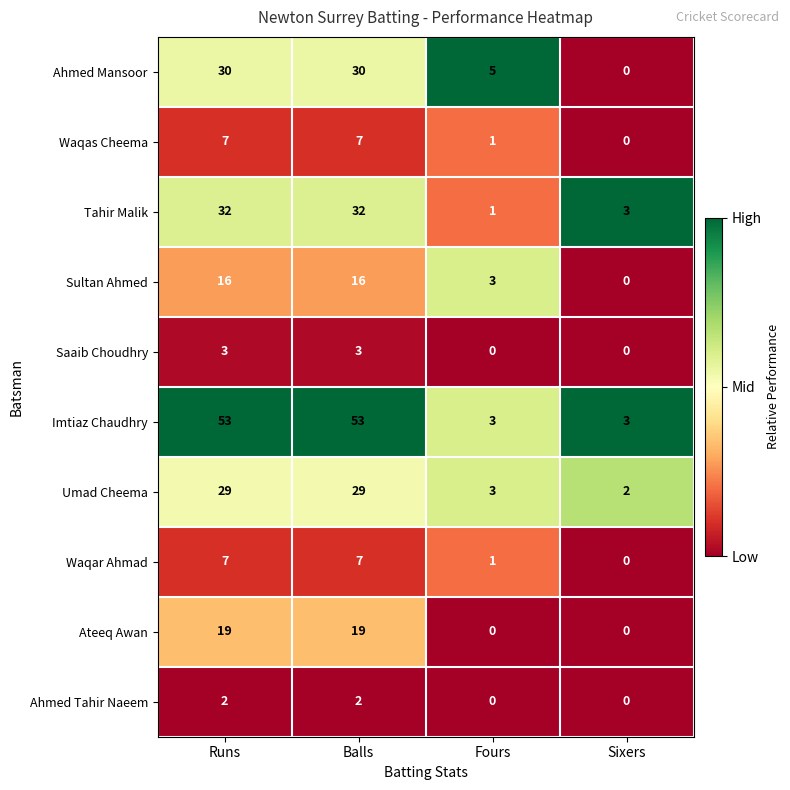

What is the maximum value shown in the chart?

53